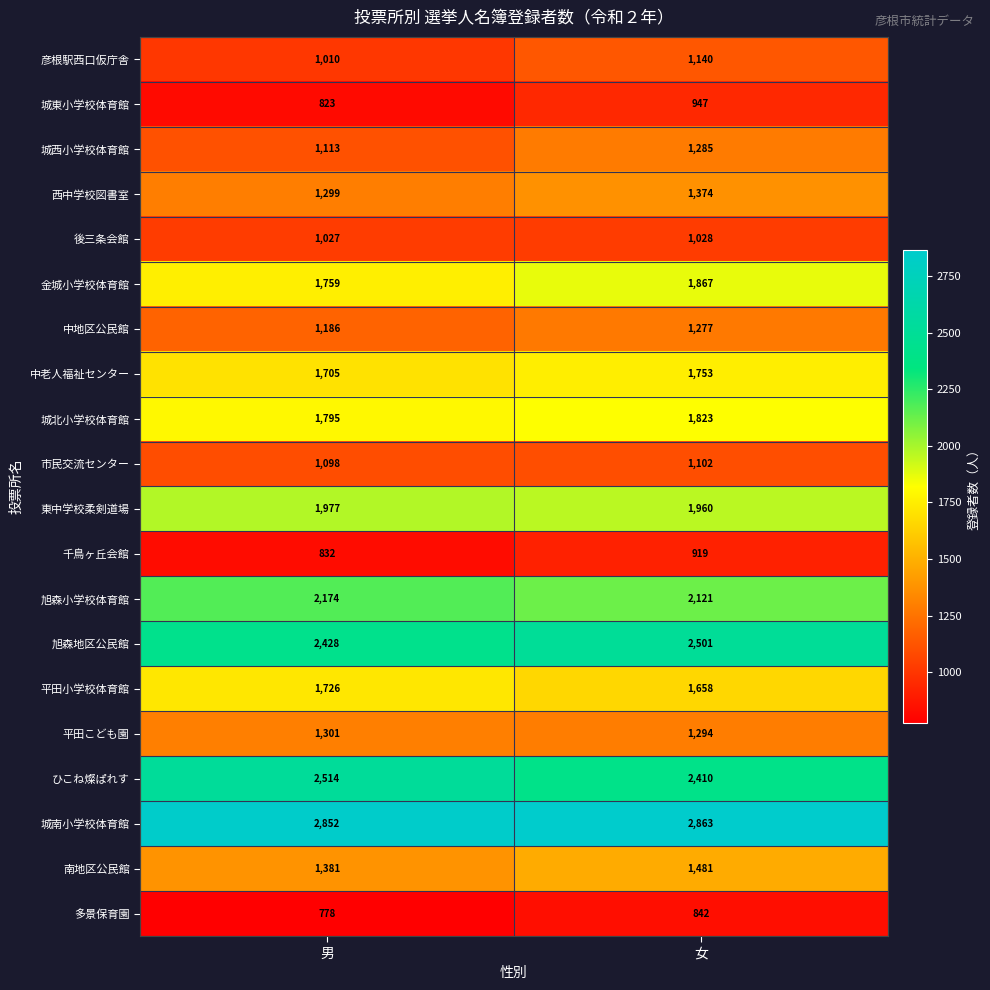

List the series in order of their peak value, lowest first.

多景保育園, 千鳥ヶ丘会館, 城東小学校体育館, 後三条会館, 市民交流センター, 彦根駅西口仮庁舎, 中地区公民館, 城西小学校体育館, 平田こども園, 西中学校図書室, 南地区公民館, 平田小学校体育館, 中老人福祉センター, 城北小学校体育館, 金城小学校体育館, 東中学校柔剣道場, 旭森小学校体育館, 旭森地区公民館, ひこね燦ぱれす, 城南小学校体育館